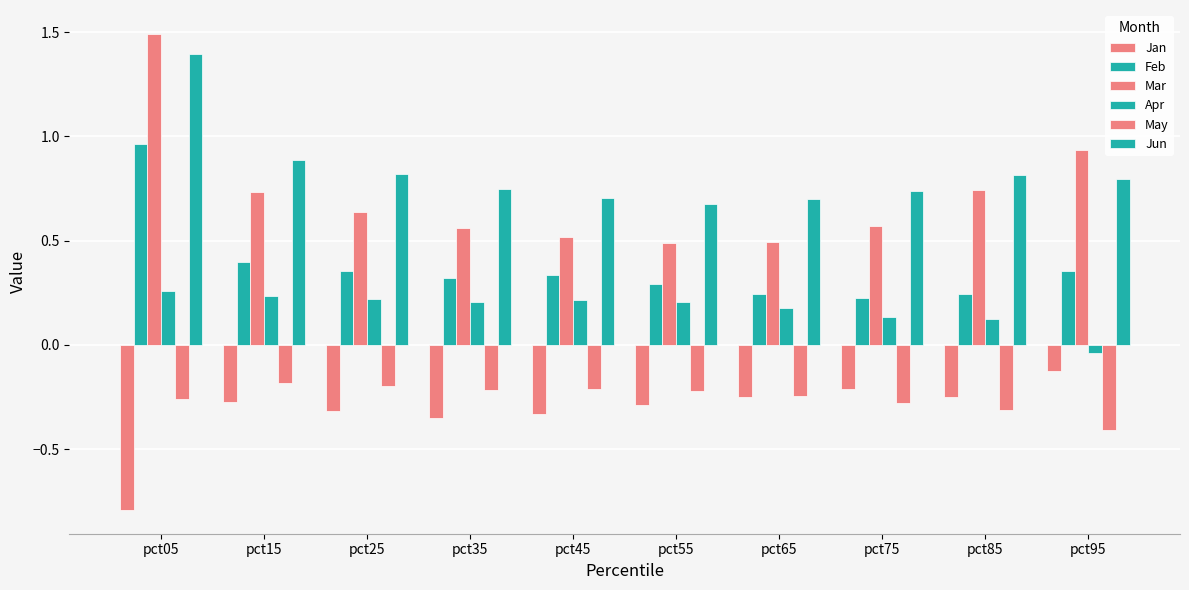

Reading right to left, what are all the values shown in this chart?

Jan: pct95=-0.1	pct85=-0.2	pct75=-0.2	pct65=-0.3	pct55=-0.3	pct45=-0.3	pct35=-0.3	pct25=-0.3	pct15=-0.3	pct05=-0.8
Feb: pct95=0.4	pct85=0.2	pct75=0.2	pct65=0.2	pct55=0.3	pct45=0.3	pct35=0.3	pct25=0.4	pct15=0.4	pct05=1.0
Mar: pct95=0.9	pct85=0.7	pct75=0.6	pct65=0.5	pct55=0.5	pct45=0.5	pct35=0.6	pct25=0.6	pct15=0.7	pct05=1.5
Apr: pct95=-0.0	pct85=0.1	pct75=0.1	pct65=0.2	pct55=0.2	pct45=0.2	pct35=0.2	pct25=0.2	pct15=0.2	pct05=0.3
May: pct95=-0.4	pct85=-0.3	pct75=-0.3	pct65=-0.2	pct55=-0.2	pct45=-0.2	pct35=-0.2	pct25=-0.2	pct15=-0.2	pct05=-0.3
Jun: pct95=0.8	pct85=0.8	pct75=0.7	pct65=0.7	pct55=0.7	pct45=0.7	pct35=0.7	pct25=0.8	pct15=0.9	pct05=1.4